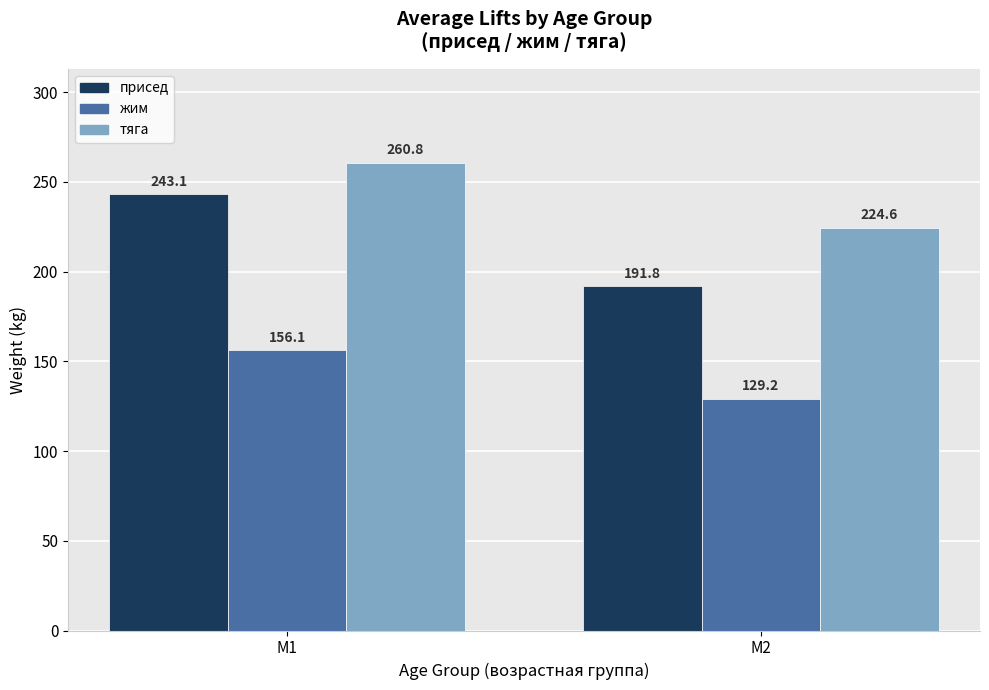

True or false: жим has a value of 129.2 at M2.

True